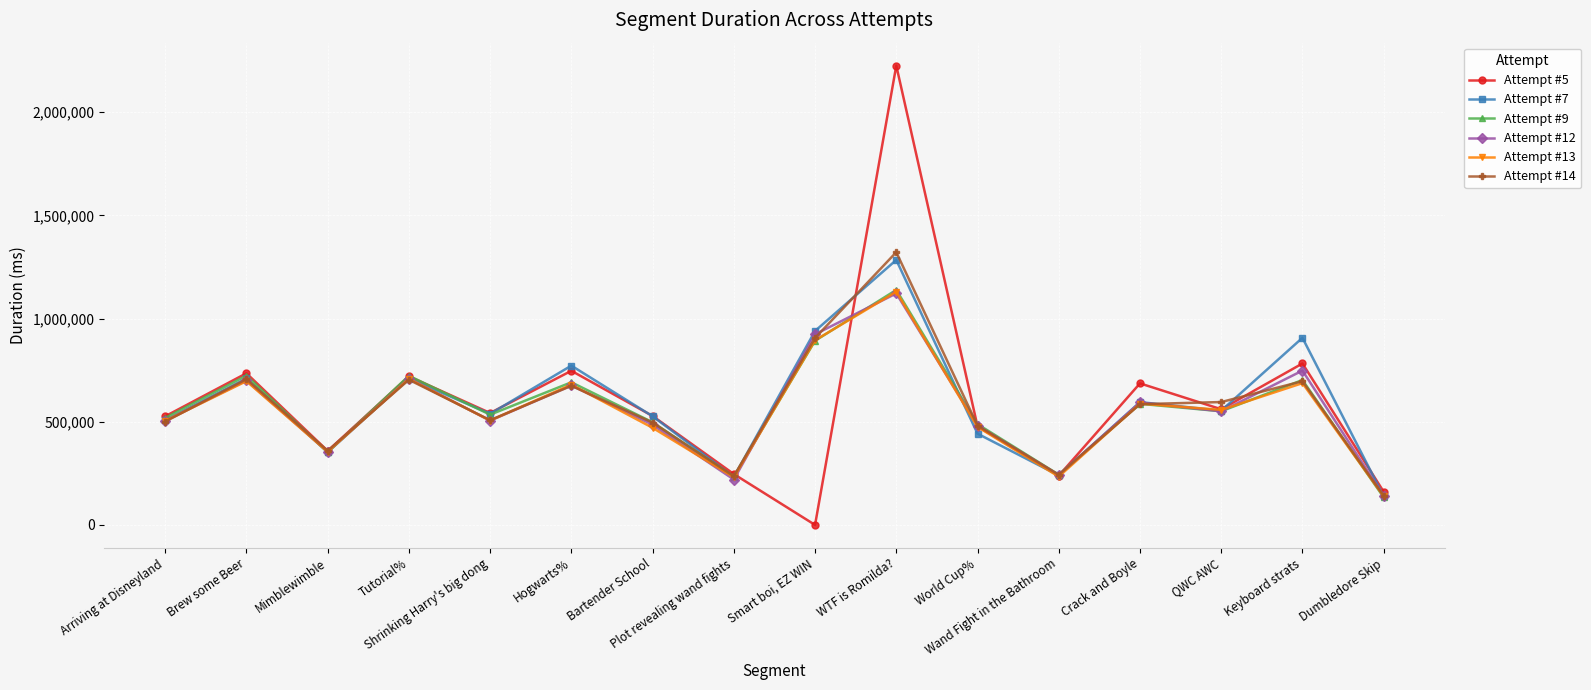

True or false: Attempt #7 has more than 1 points higher than both neighbors.

True